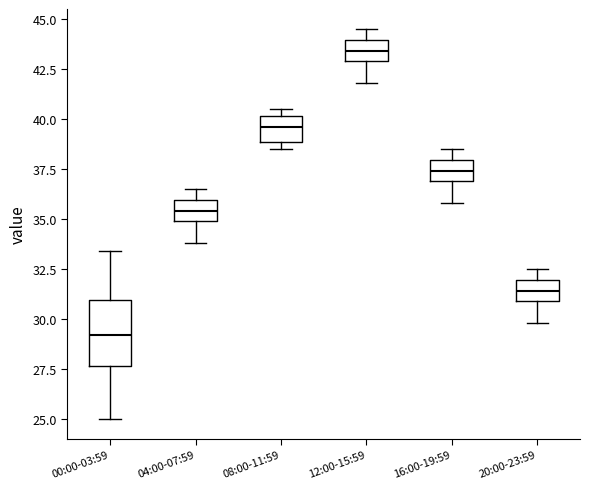

Reading left to right, read every box against the y-axis: the position of its median line, the range the box covers, and the ends of its whiskers. The values are not printed on the chart, so give them approximately, as read against the axis.

00:00-03:59: median 29.0, box 27.5 to 31.0, whiskers 25.0 to 33.5
04:00-07:59: median 35.5, box 35.0 to 36.0, whiskers 34.0 to 36.5
08:00-11:59: median 39.5, box 39.0 to 40.0, whiskers 38.5 to 40.5
12:00-15:59: median 43.5, box 43.0 to 44.0, whiskers 42.0 to 44.5
16:00-19:59: median 37.5, box 37.0 to 38.0, whiskers 36.0 to 38.5
20:00-23:59: median 31.5, box 31.0 to 32.0, whiskers 30.0 to 32.5